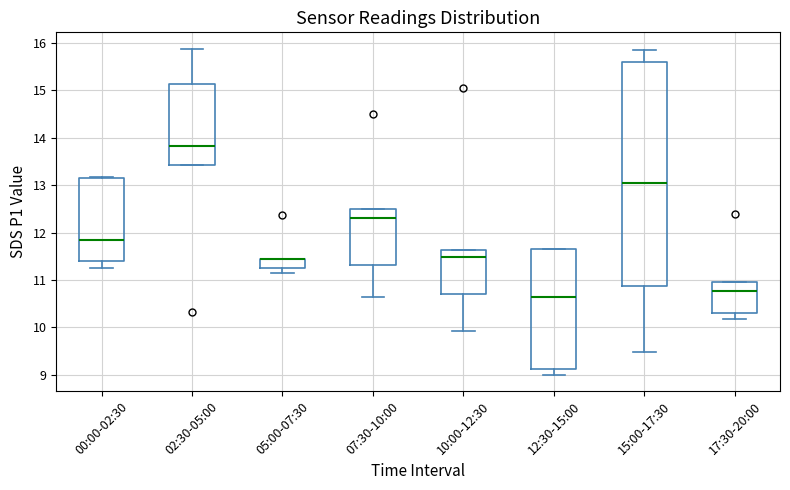

Comparing the boxes themselves (not the whiskers), which one is the tallest?

15:00-17:30